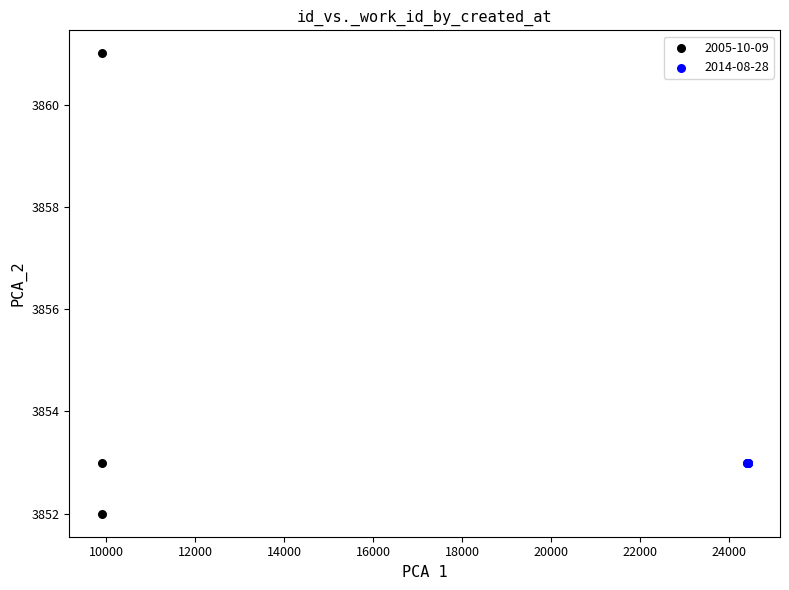

Which series reaches the minimum Y coordinate?

2005-10-09